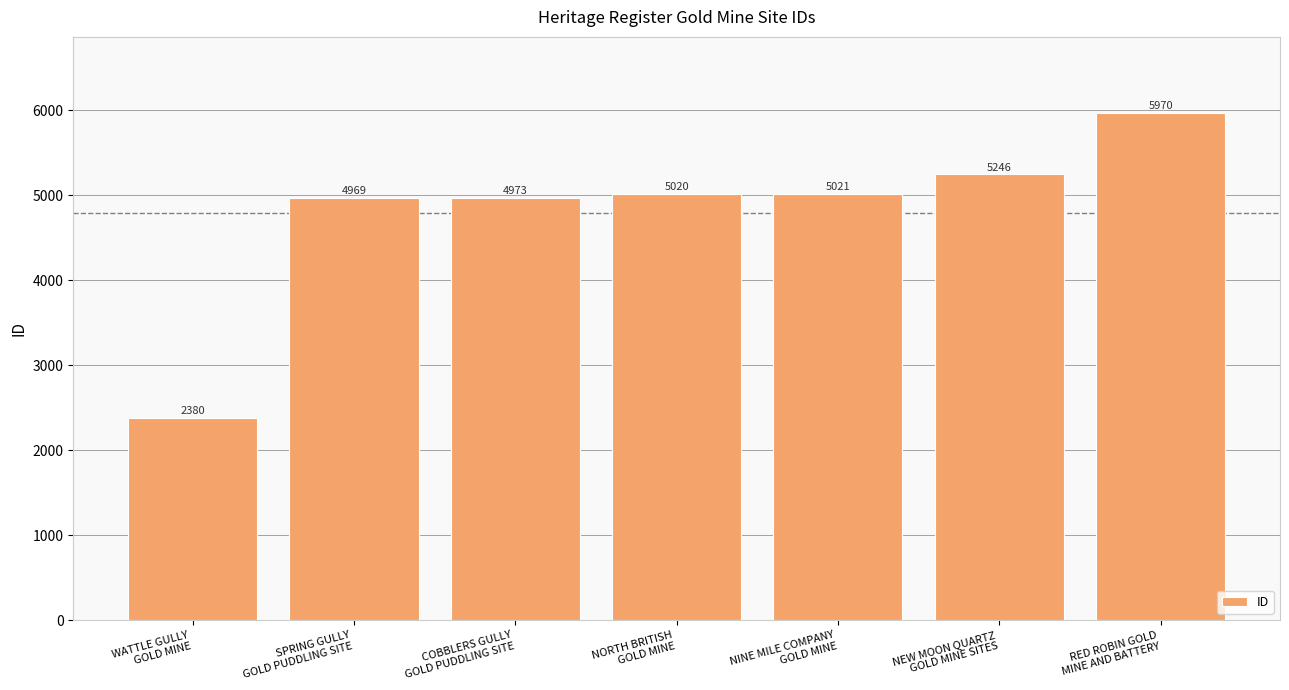

At which category does the chart reach its minimum across all series?

WATTLE GULLY
GOLD MINE